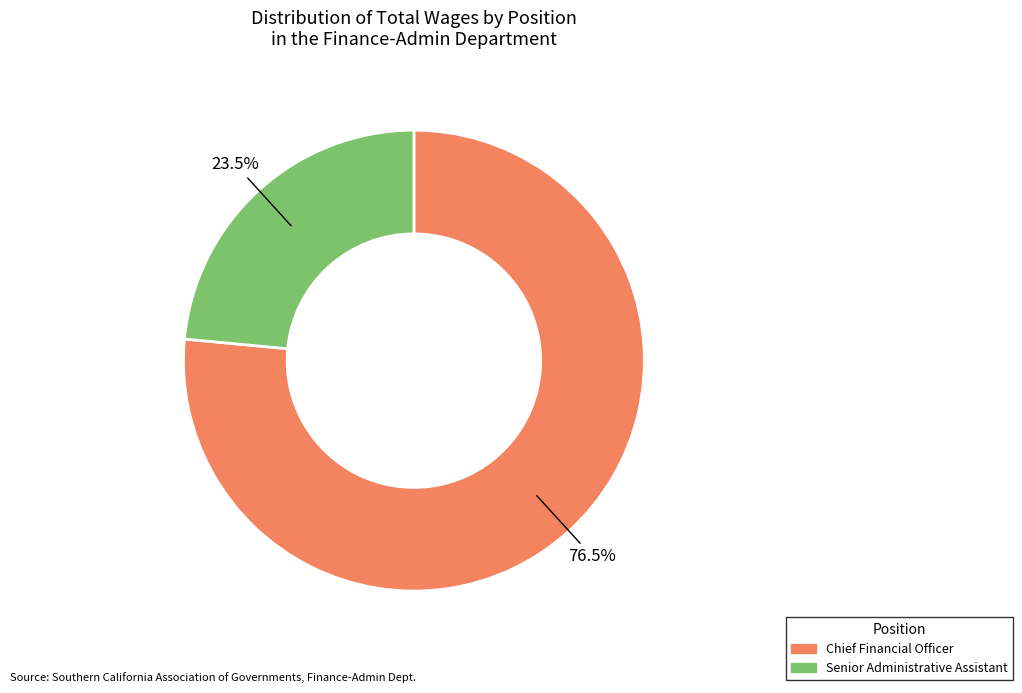

Which slice is the smallest?

Senior Administrative Assistant